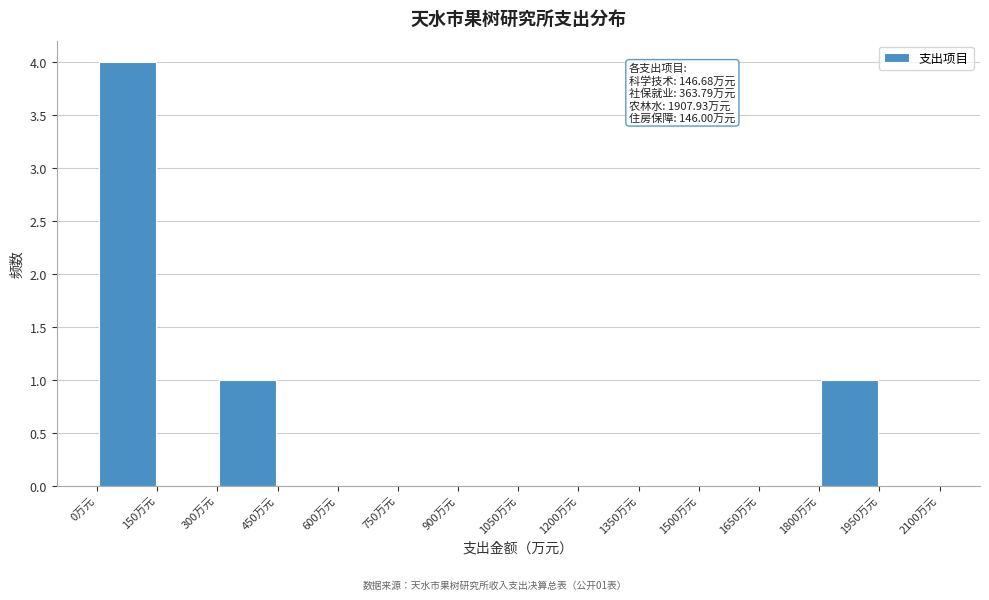

Over which range of the x-axis is the bar tallest?

0 to 150